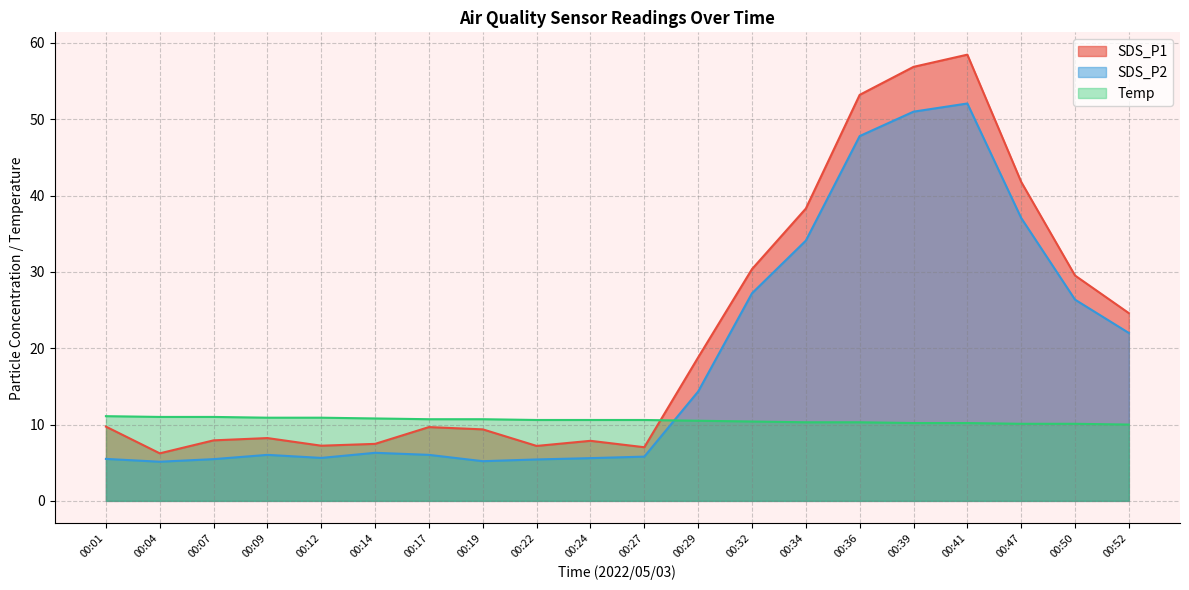

What is the minimum value shown in the chart?

5.1